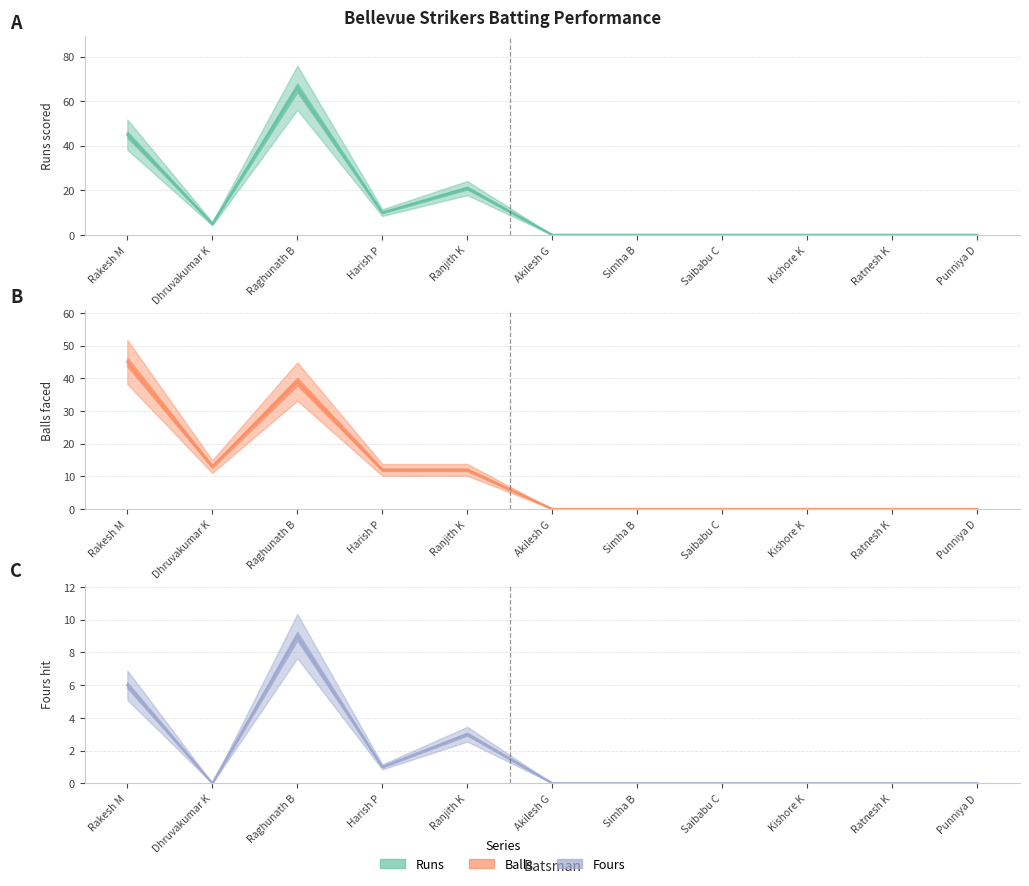

Which series changed the most between Harish P and Saibabu C?

Balls